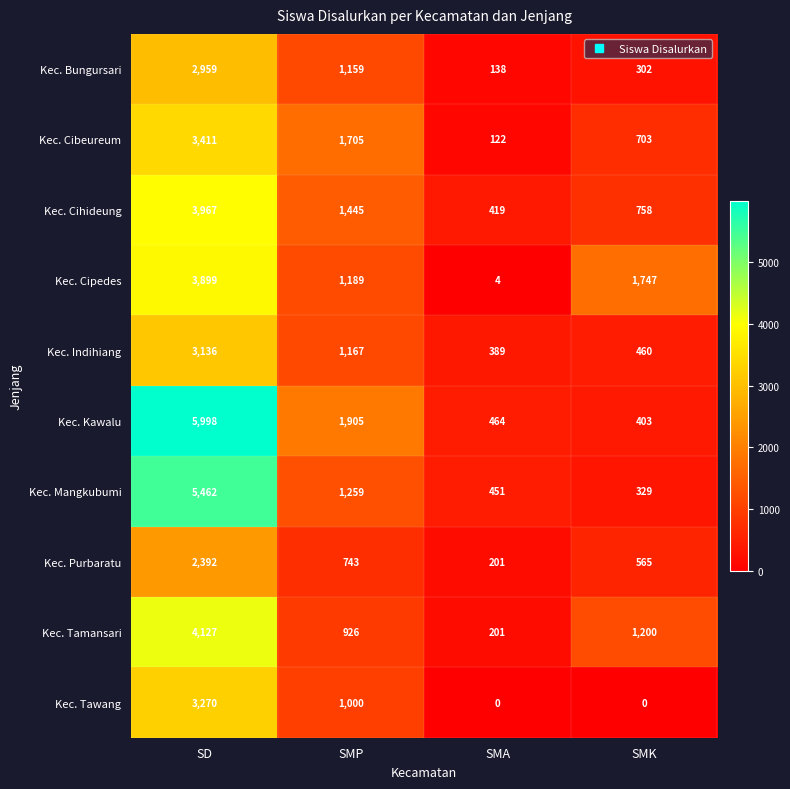

The value of Kec. Cipedes at SMK is 1747. True or false?

True